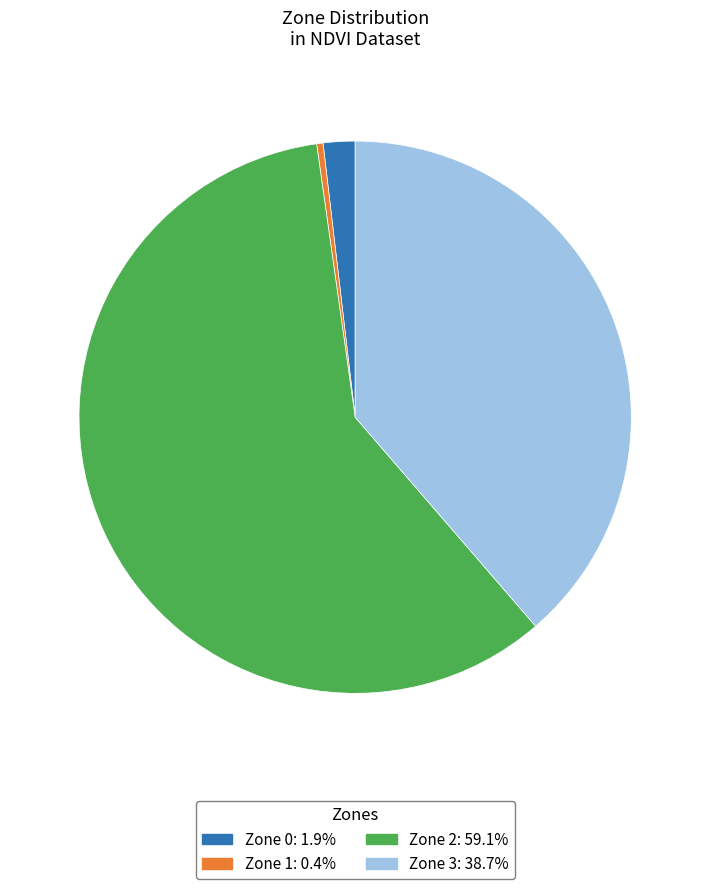

Which slice is the smallest?

Zone 1